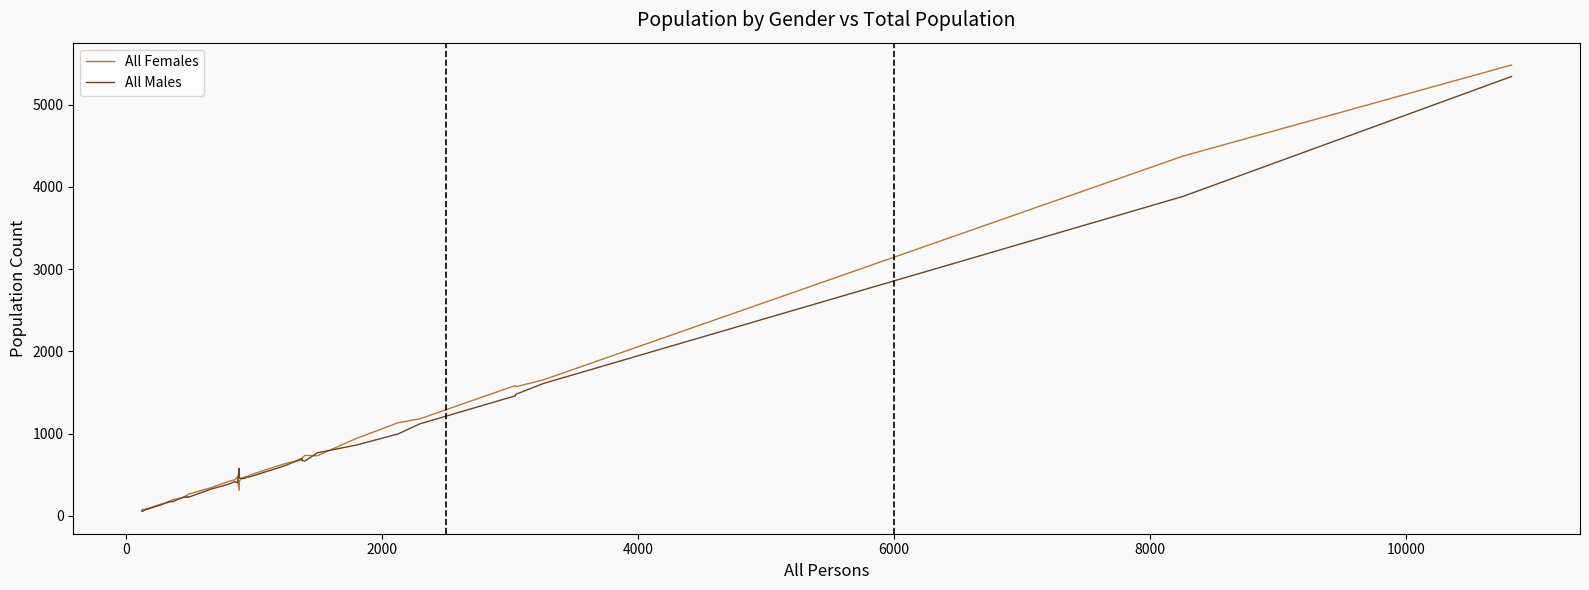

What is the highest value of the All Females series?

5482